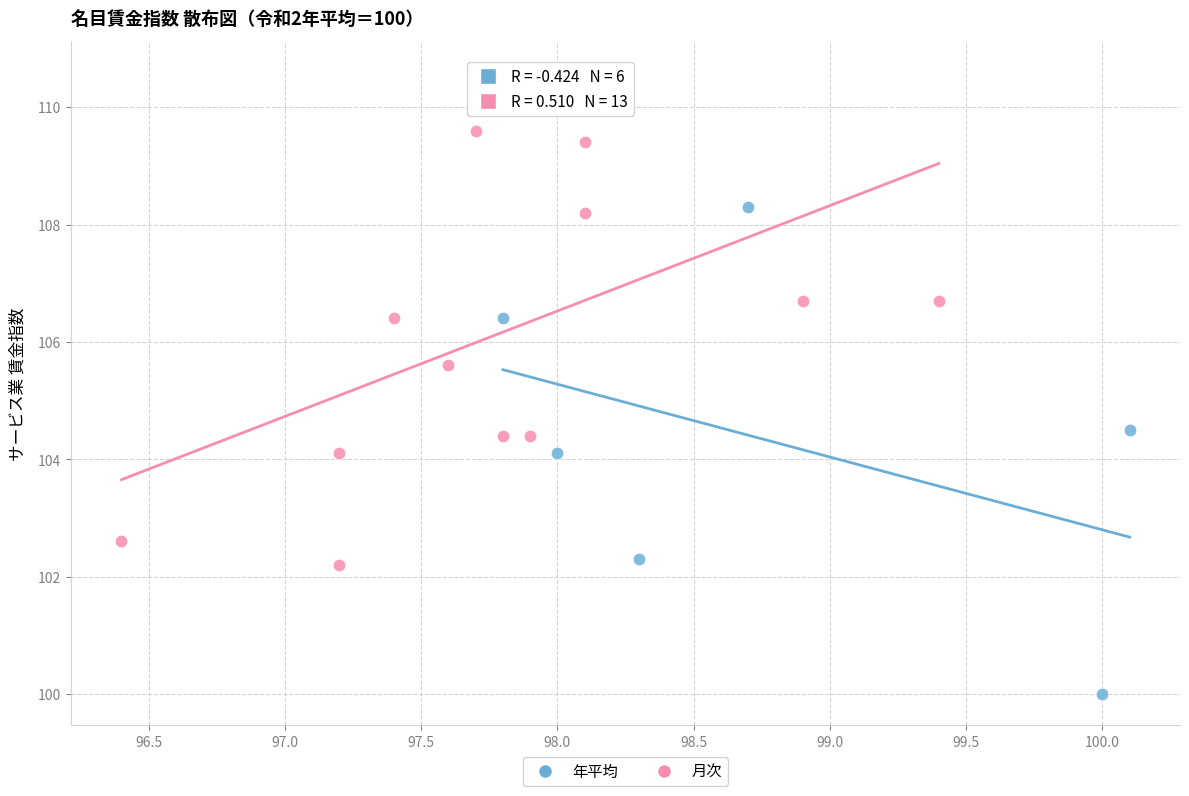

Which series reaches the minimum Y coordinate?

年平均